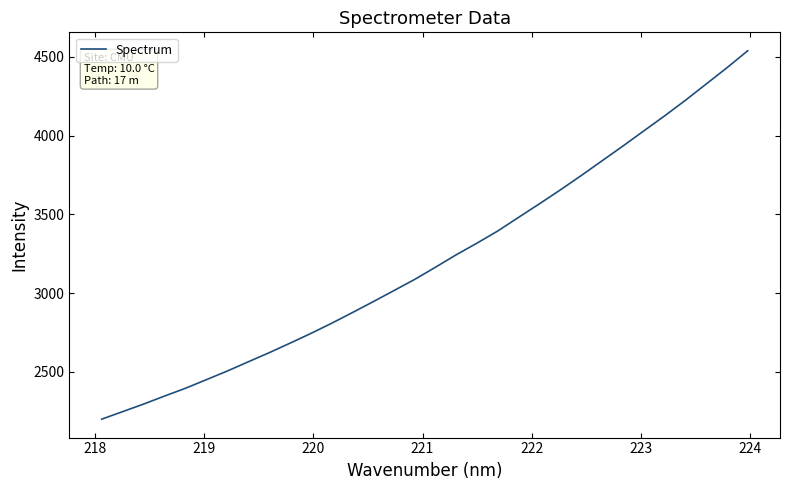

What is the smallest value displayed?

2200.8